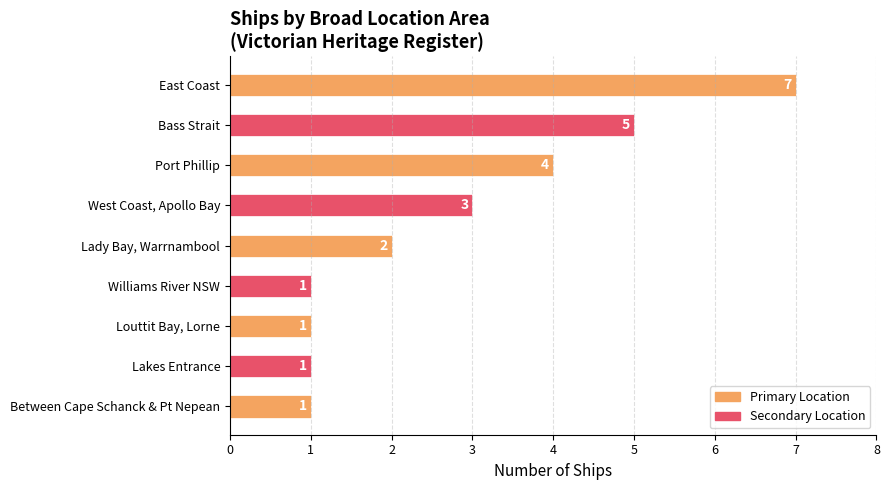

Is it true that the value at Between Cape Schanck & Pt Nepean is 0?

False